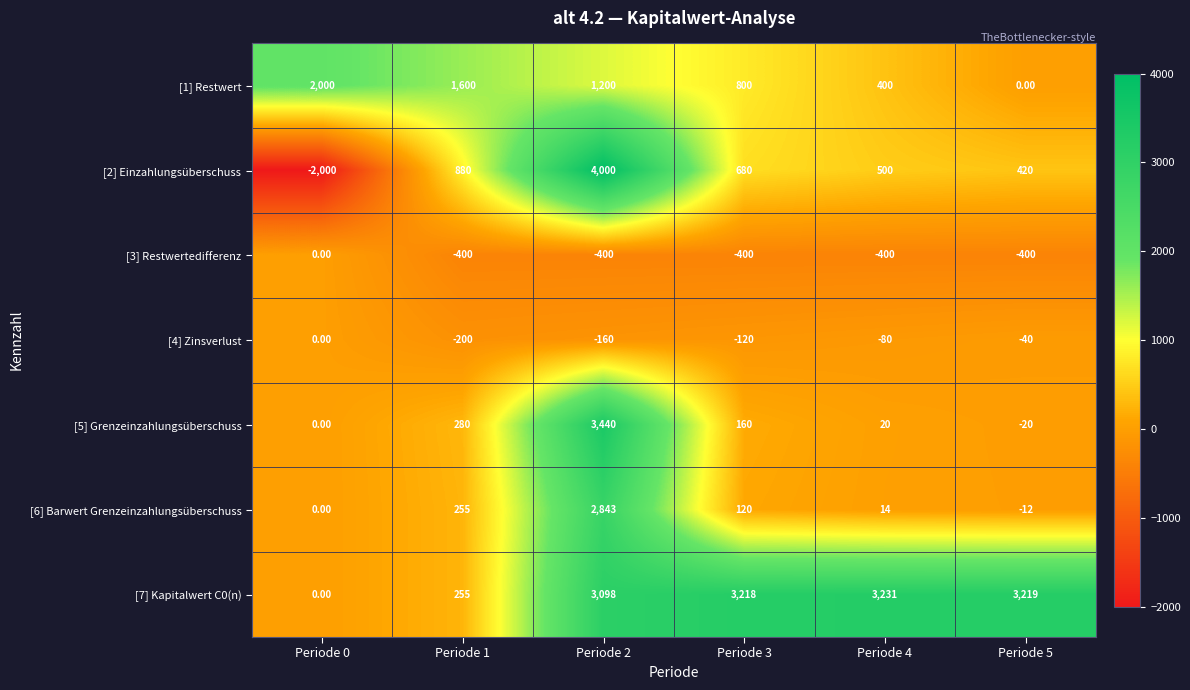

Rank the series at Periode 3 from highest to lowest value.

[7] Kapitalwert C0(n), [1] Restwert, [2] Einzahlungsüberschuss, [5] Grenzeinzahlungsüberschuss, [6] Barwert Grenzeinzahlungsüberschuss, [4] Zinsverlust, [3] Restwertedifferenz